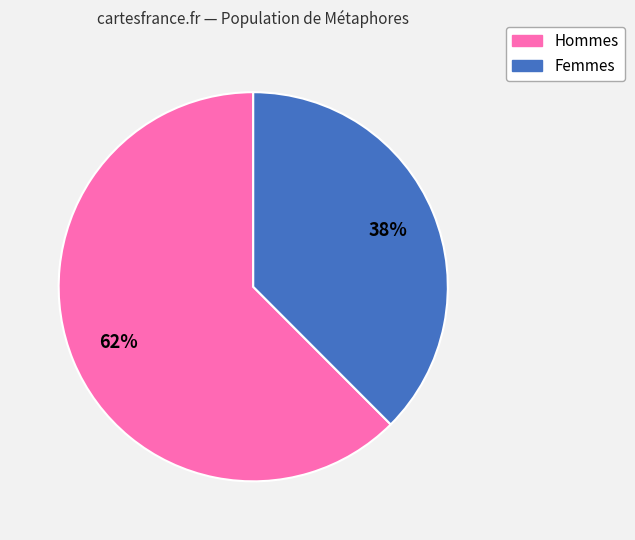

Is there any slice that represents more than half of the pie?

Yes